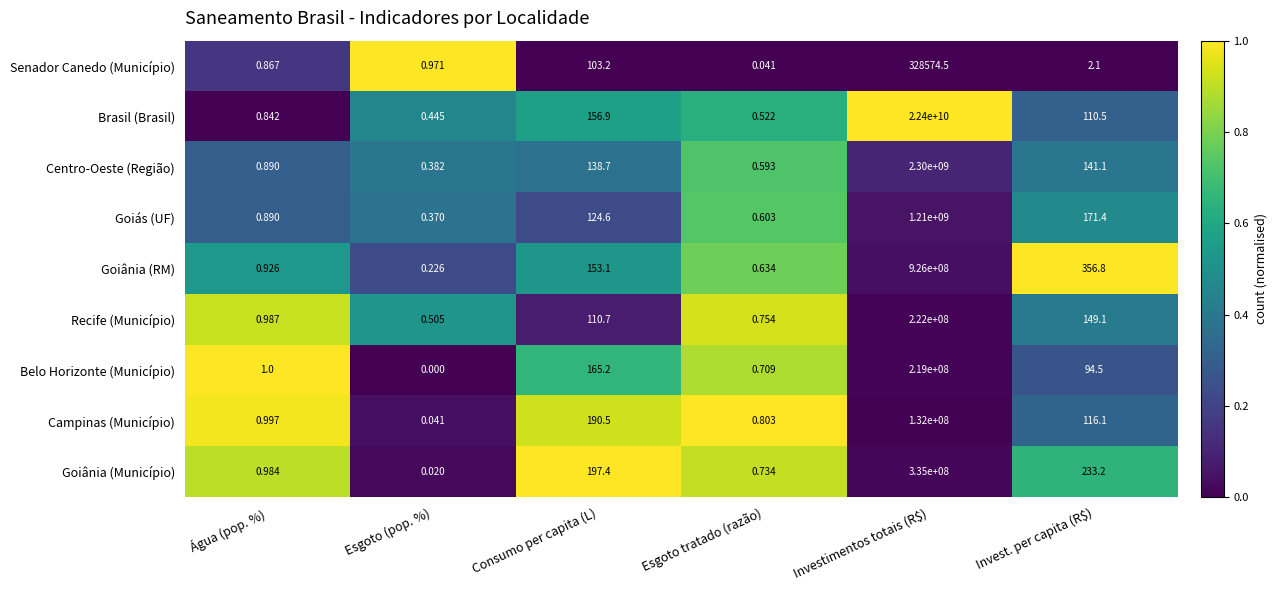

At how many categories does at least one series exceed 0?

6